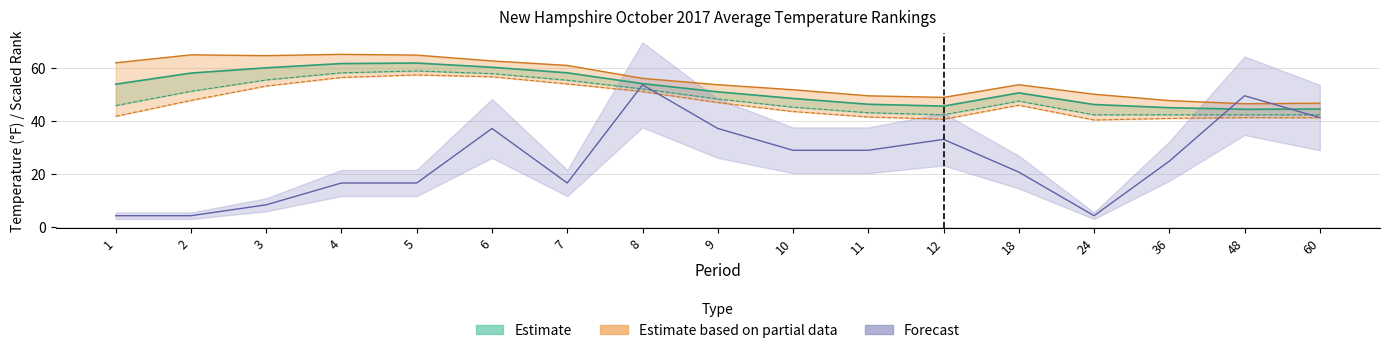

The Value series shows 10.2 at 10. True or false?

False